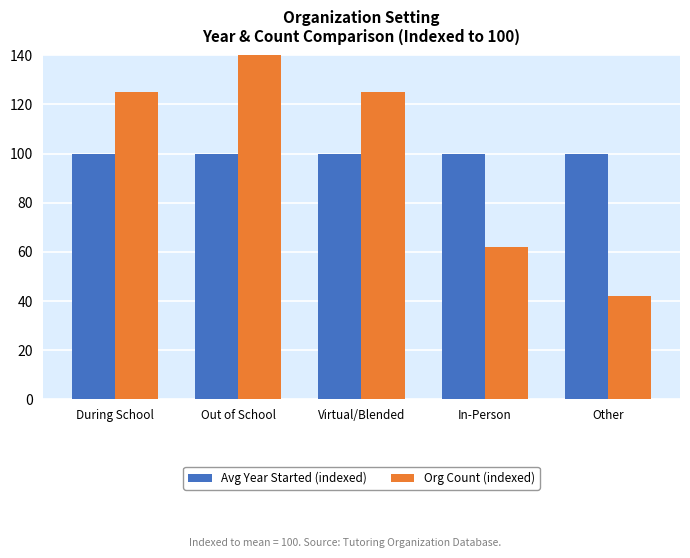

Read the Avg Year Started (indexed) value at Out of School.

100